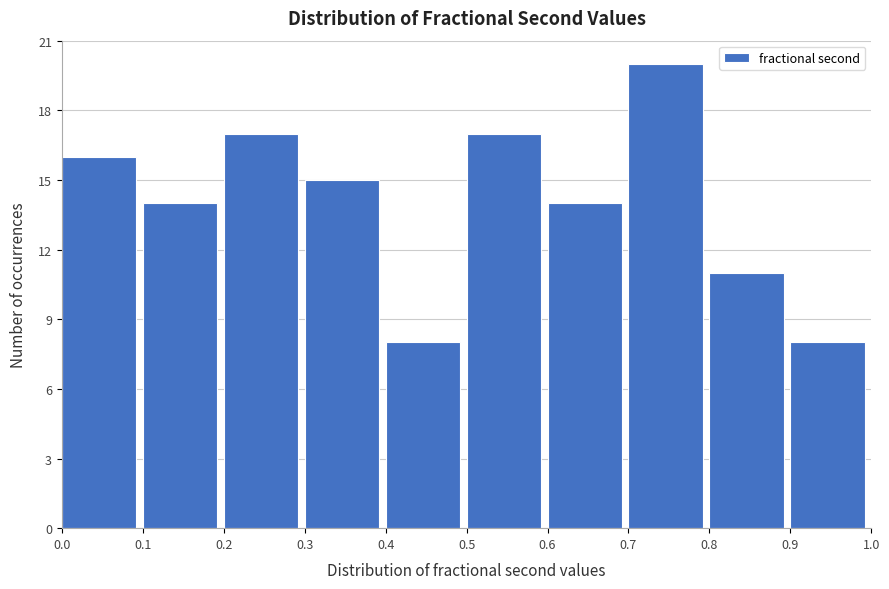

Reading left to right, transcribe this chart: for each bar, give the range it covers on the x-axis and its height. The values are not printed on the chart, so give them approximately, as read against the axis.

0.0 to 0.1: 16
0.1 to 0.2: 14
0.2 to 0.3: 17
0.3 to 0.4: 15
0.4 to 0.5: 8
0.5 to 0.6: 17
0.6 to 0.7: 14
0.7 to 0.8: 20
0.8 to 0.9: 11
0.9 to 1.0: 8